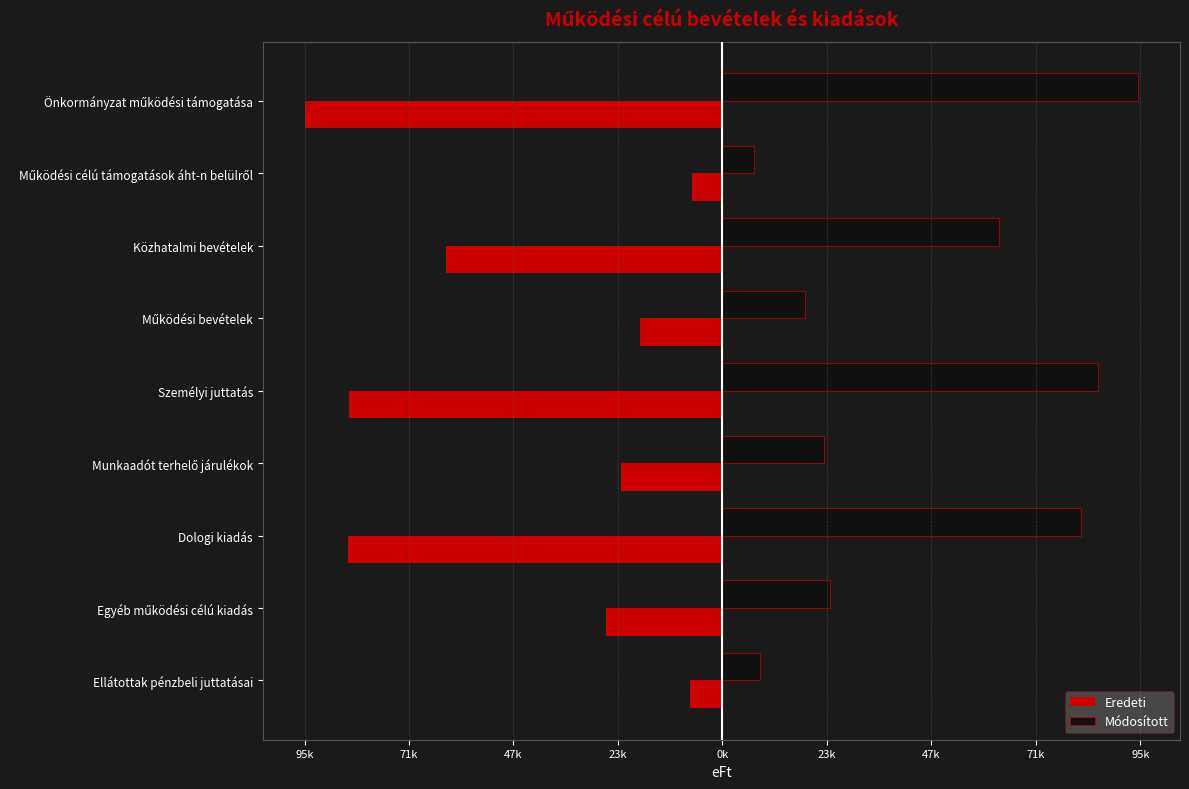

What are all the series names shown in the legend?

Eredeti, Módosított